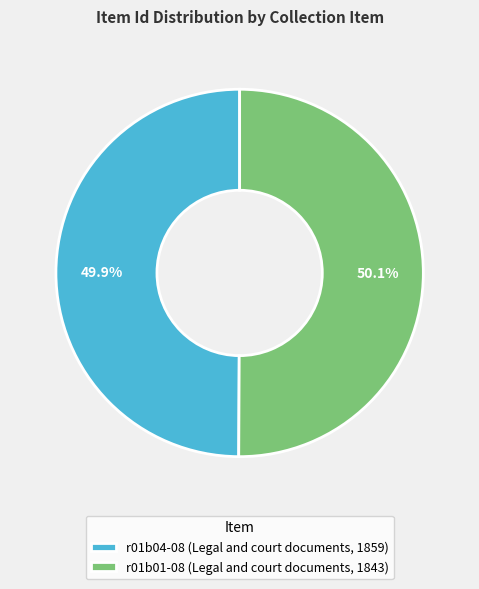

Rank the categories by value from highest to lowest.

r01b01-08 (Legal and court documents, 1843), r01b04-08 (Legal and court documents, 1859)